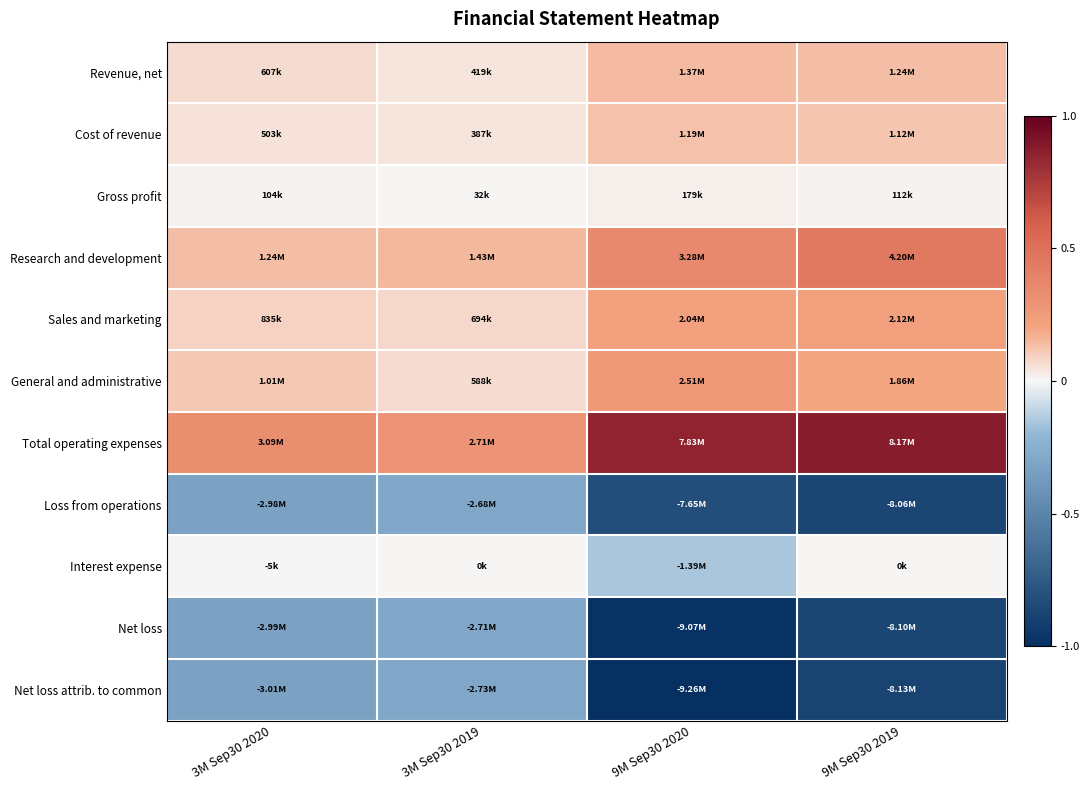

Reading right to left, what are all the values shown in this chart?

Revenue, net: 9M Sep30 2019=0.1	9M Sep30 2020=0.1	3M Sep30 2019=0.0	3M Sep30 2020=0.1
Cost of revenue: 9M Sep30 2019=0.1	9M Sep30 2020=0.1	3M Sep30 2019=0.0	3M Sep30 2020=0.1
Gross profit: 9M Sep30 2019=0.0	9M Sep30 2020=0.0	3M Sep30 2019=0.0	3M Sep30 2020=0.0
Research and development: 9M Sep30 2019=0.5	9M Sep30 2020=0.4	3M Sep30 2019=0.2	3M Sep30 2020=0.1
Sales and marketing: 9M Sep30 2019=0.2	9M Sep30 2020=0.2	3M Sep30 2019=0.1	3M Sep30 2020=0.1
General and administrative: 9M Sep30 2019=0.2	9M Sep30 2020=0.3	3M Sep30 2019=0.1	3M Sep30 2020=0.1
Total operating expenses: 9M Sep30 2019=0.9	9M Sep30 2020=0.8	3M Sep30 2019=0.3	3M Sep30 2020=0.3
Loss from operations: 9M Sep30 2019=-0.9	9M Sep30 2020=-0.8	3M Sep30 2019=-0.3	3M Sep30 2020=-0.3
Interest expense: 9M Sep30 2019=0.0	9M Sep30 2020=-0.2	3M Sep30 2019=0.0	3M Sep30 2020=-0.0
Net loss: 9M Sep30 2019=-0.9	9M Sep30 2020=-1.0	3M Sep30 2019=-0.3	3M Sep30 2020=-0.3
Net loss attrib. to common: 9M Sep30 2019=-0.9	9M Sep30 2020=-1.0	3M Sep30 2019=-0.3	3M Sep30 2020=-0.3